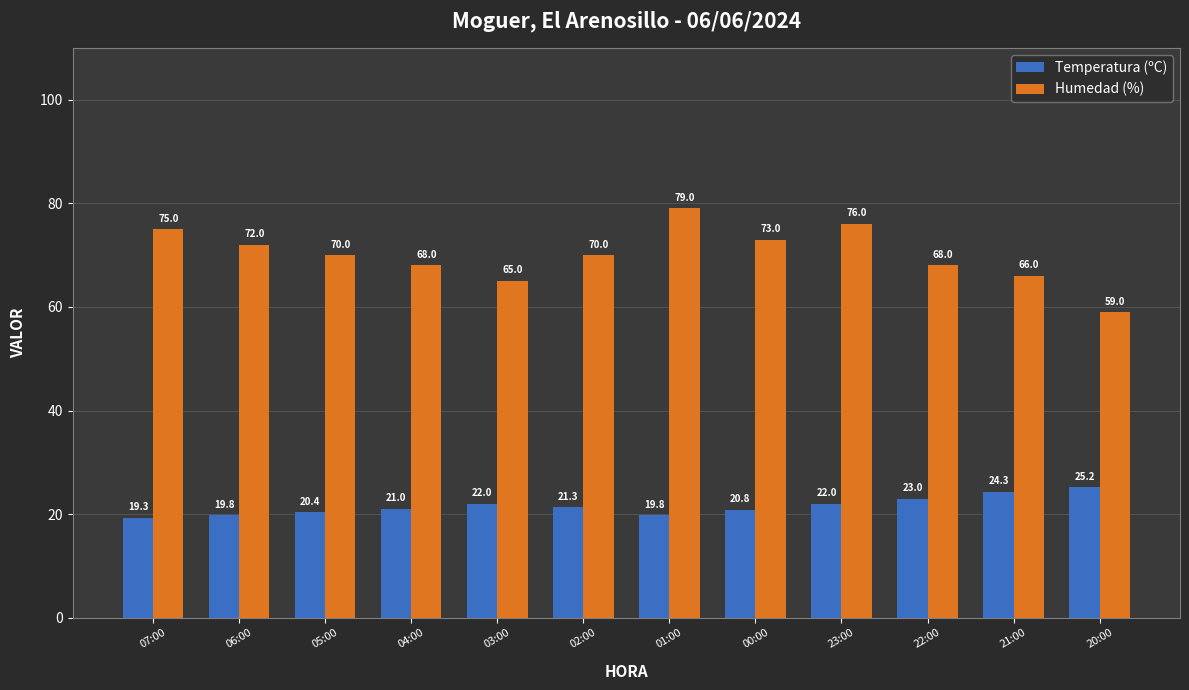

Rank the series at 05:00 from lowest to highest value.

Temperatura (ºC), Humedad (%)